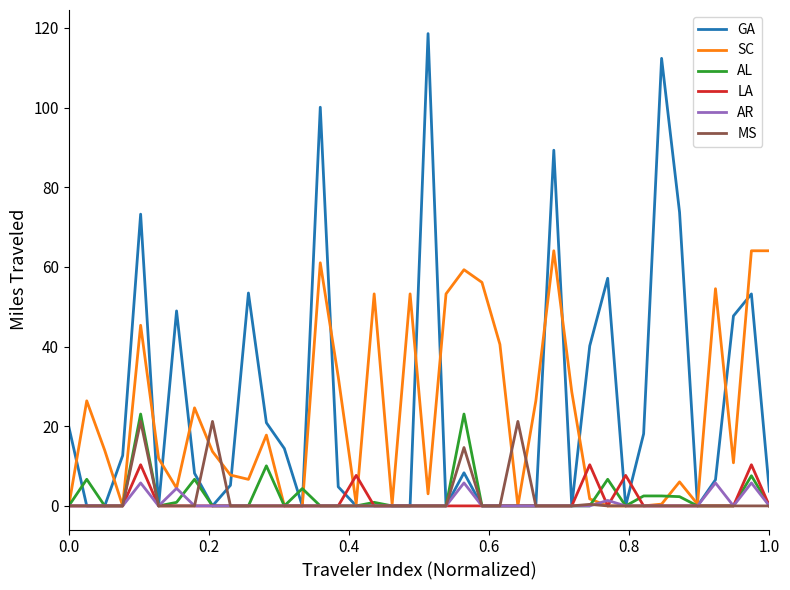

What is the maximum value for AL?

23.1